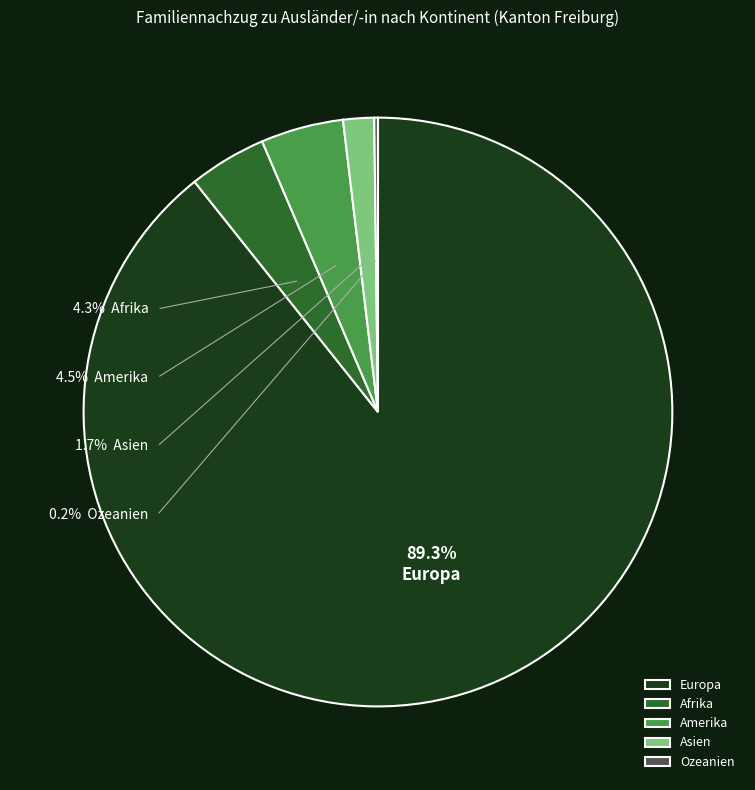

Is it true that Ozeanien is 10% of the pie?

False